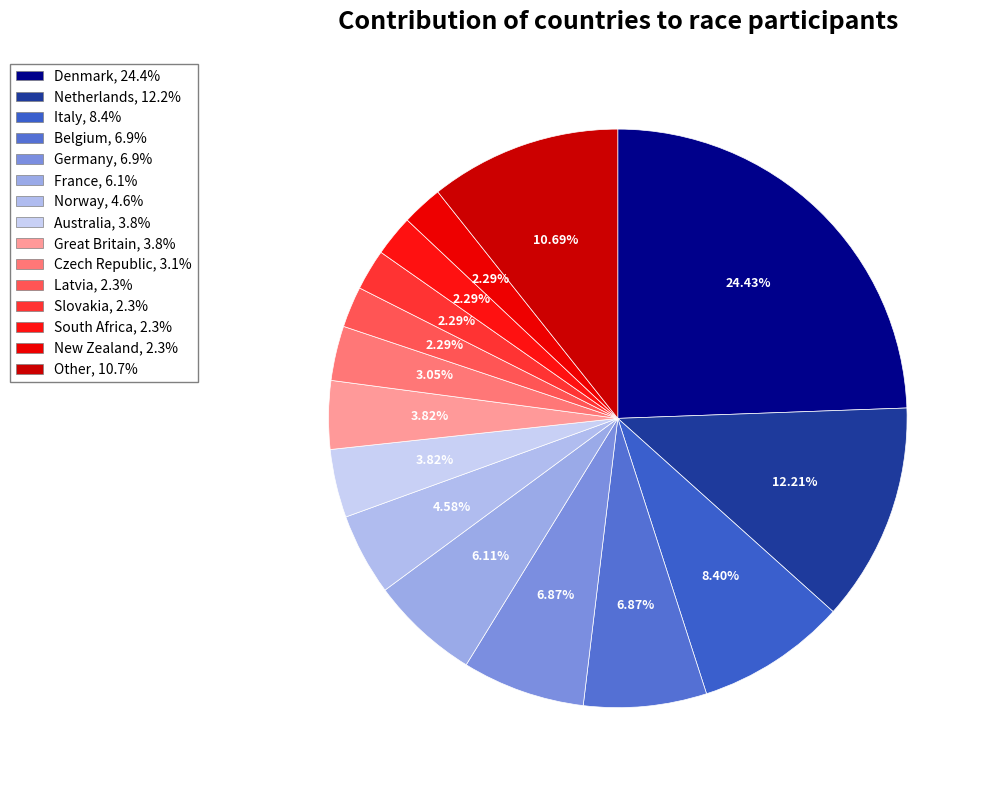

To the nearest percent, what is the difference between the New Zealand and Czech Republic slice percentages?

1%